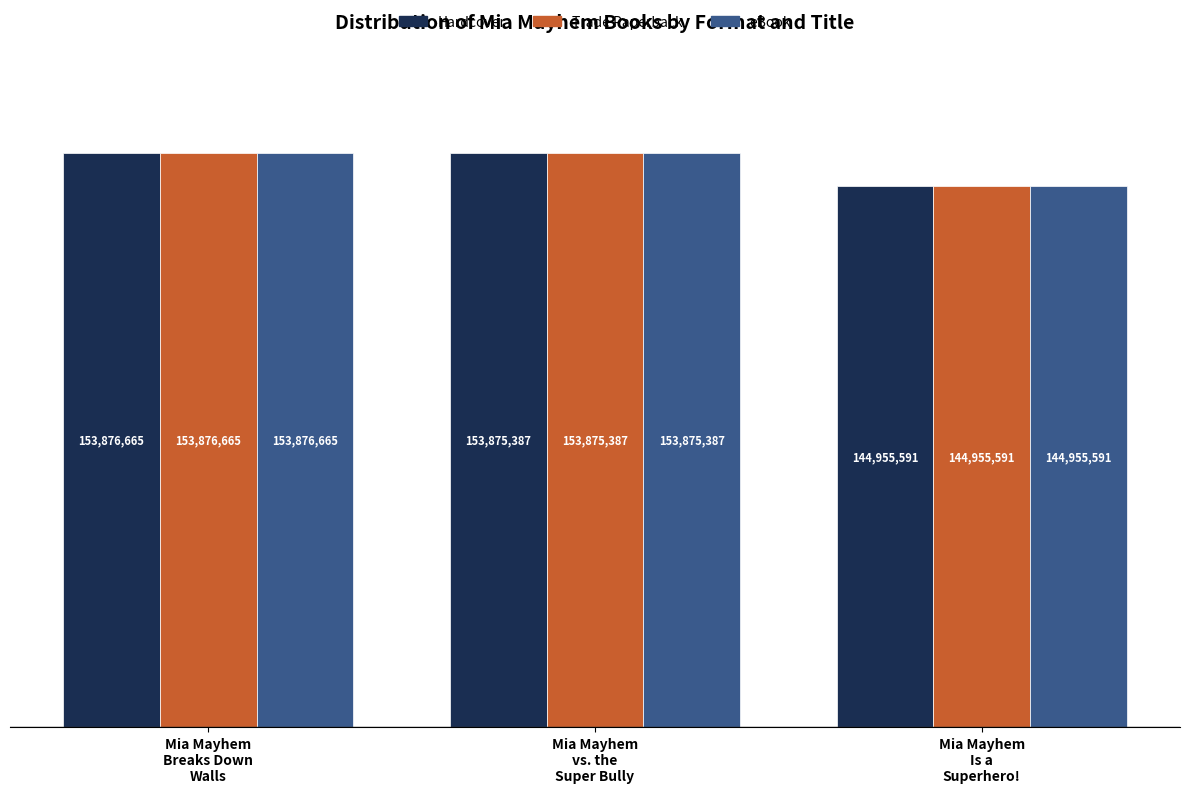

What is the label of the 2nd bar from the left?

Mia Mayhem
vs. the
Super Bully